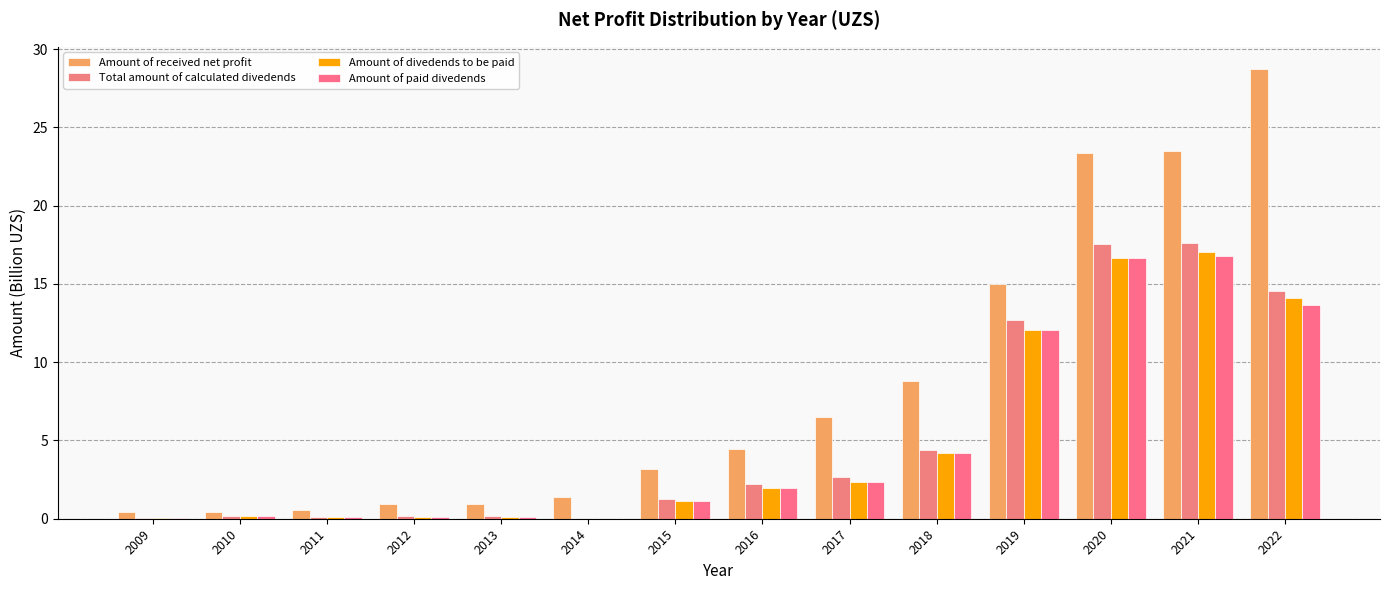

True or false: Amount of paid divedends has a value of 0.8 at 2016.

False